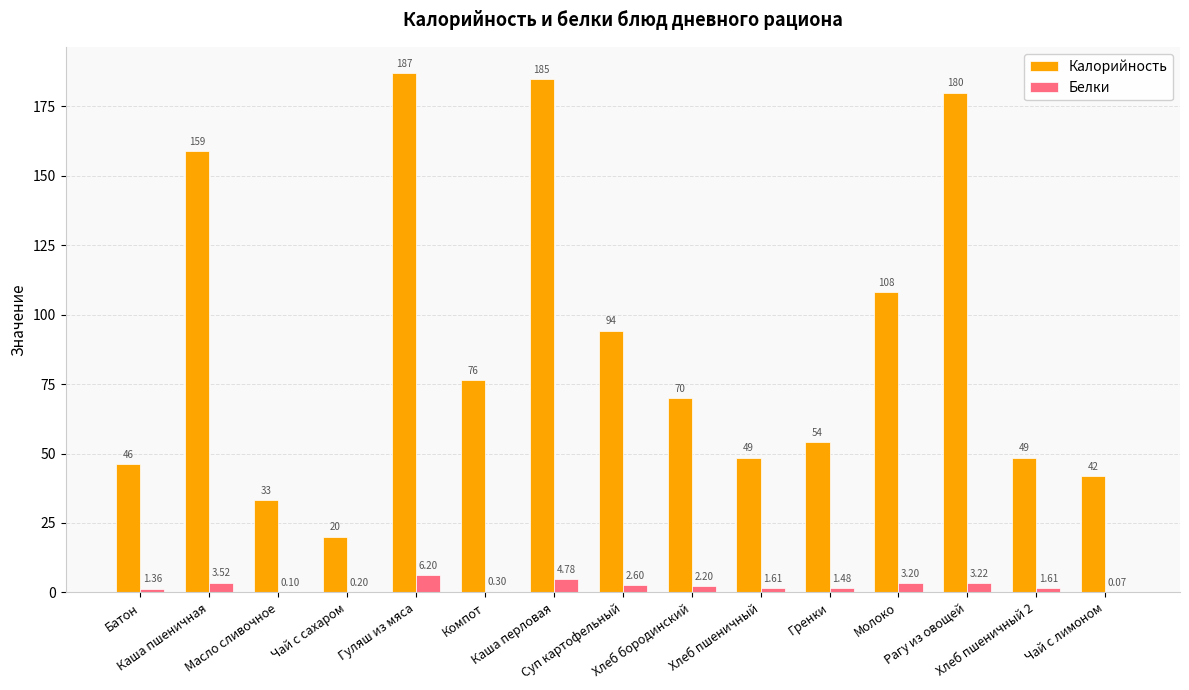

Which series has the largest total across all categories?

Калорийность